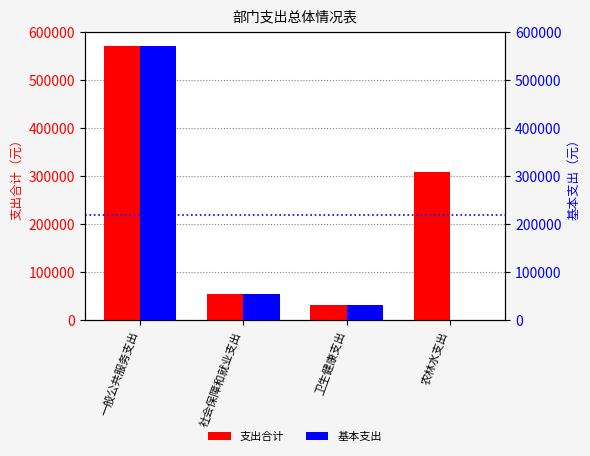

True or false: 基本支出 has a value of 0.0 at 农林水支出.

True